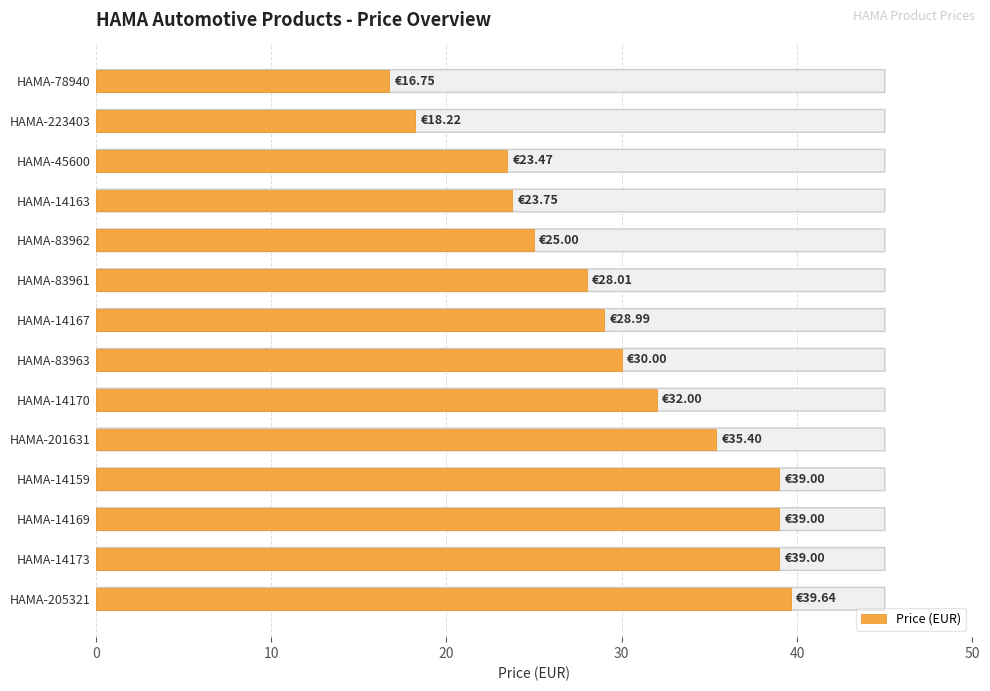

What is the difference between the maximum and minimum values?

22.9